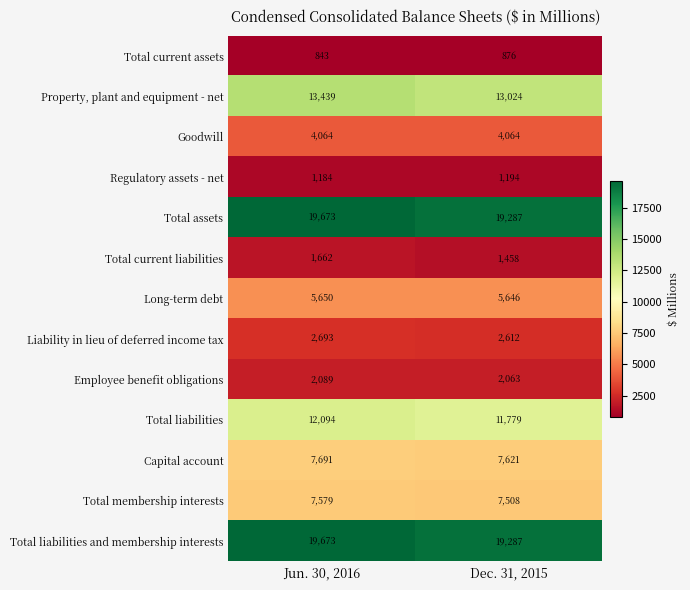

Which series changed the most between Jun. 30, 2016 and Dec. 31, 2015?

Property, plant and equipment - net